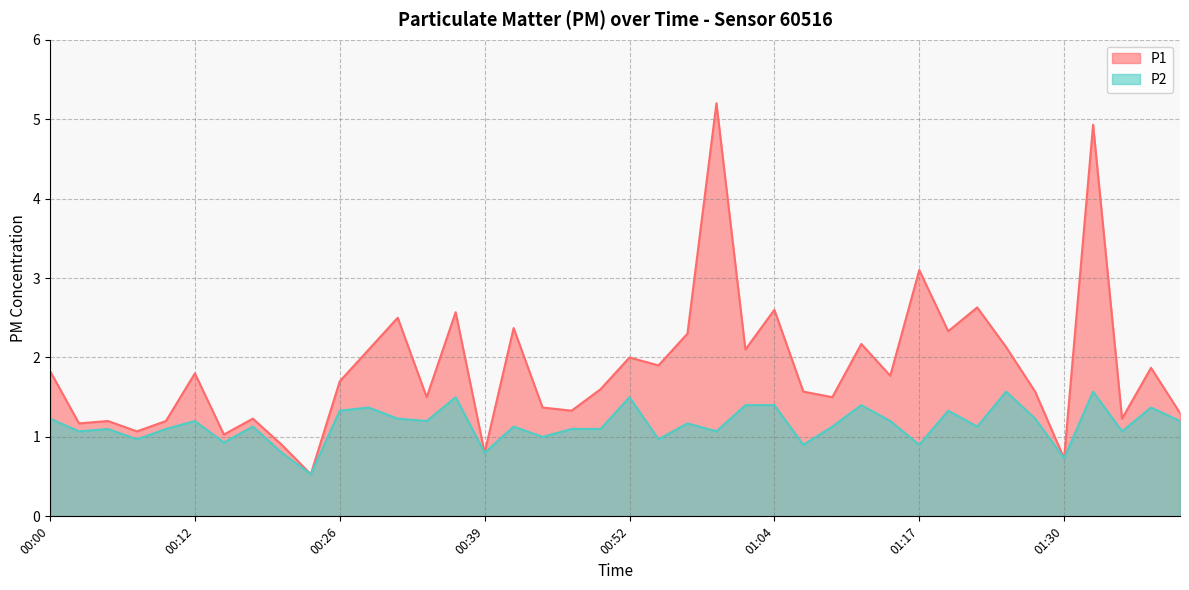

What is the label of the 28th point from the right?

00:31